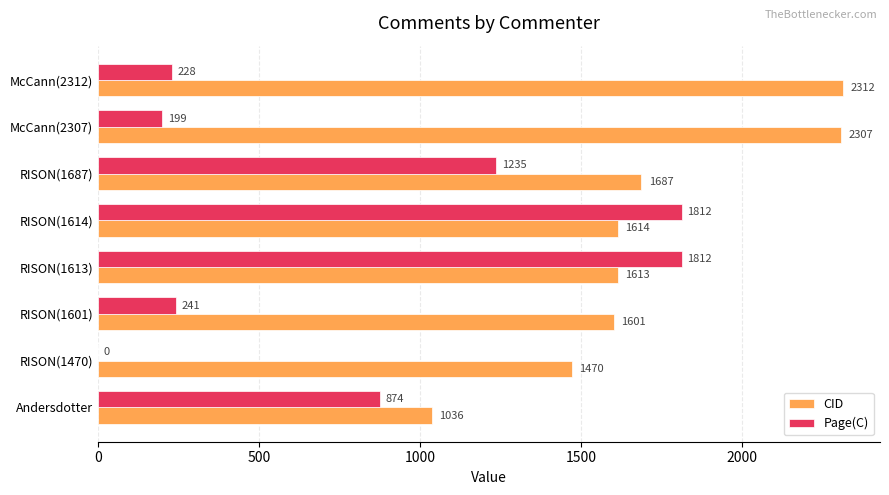

Where is CID nearest to the value 1674?

RISON(1687)